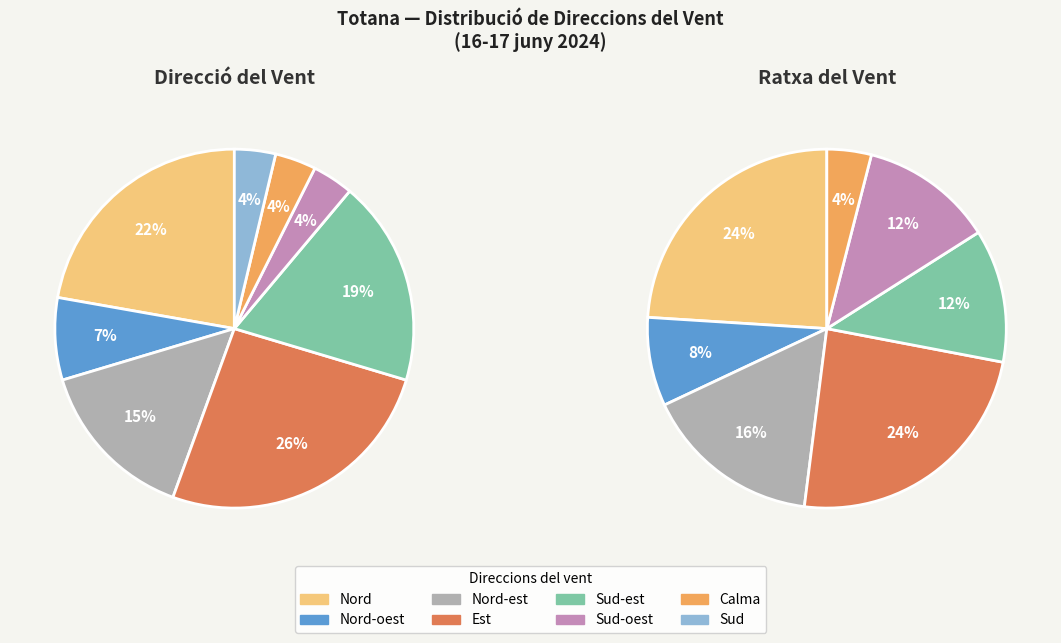

How many segments does this pie chart have?

8